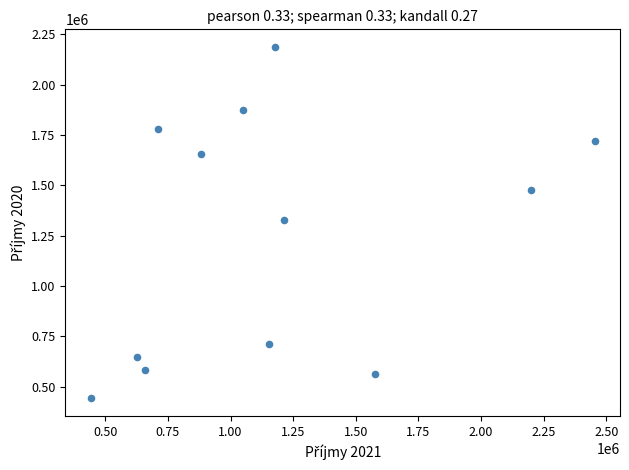

What is the average Y value?

1246701.3